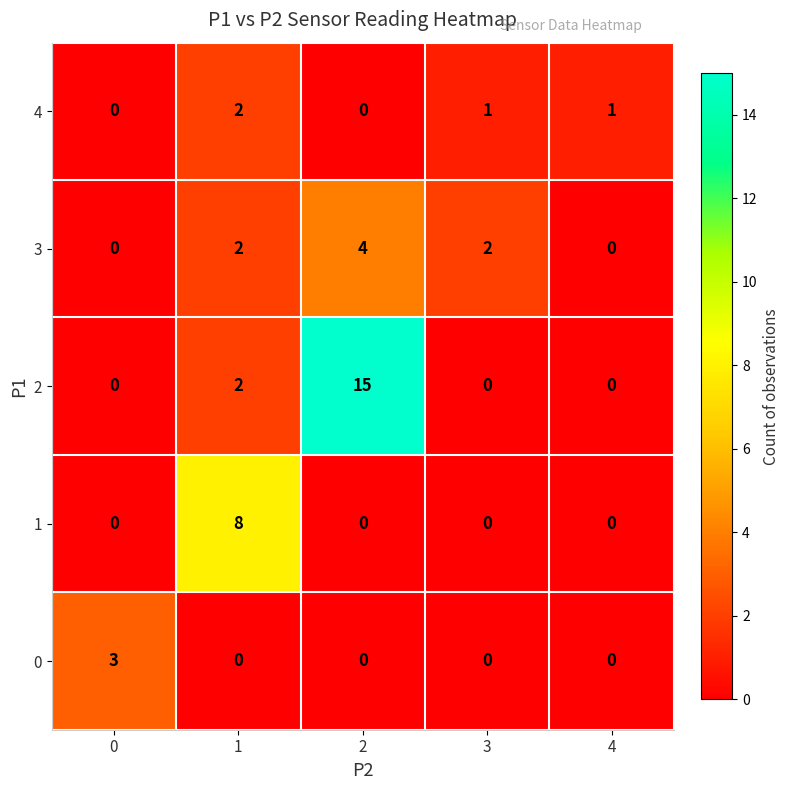

Count the 3 values in the range 0 to 2.

4